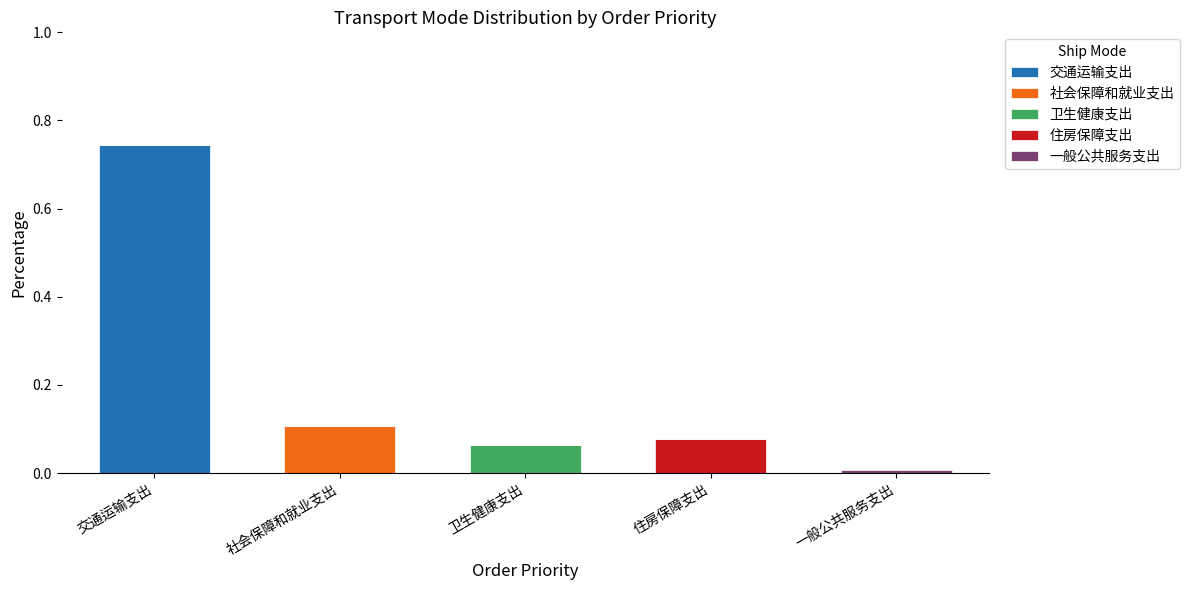

At which category is the sum across all series the highest?

交通运输支出